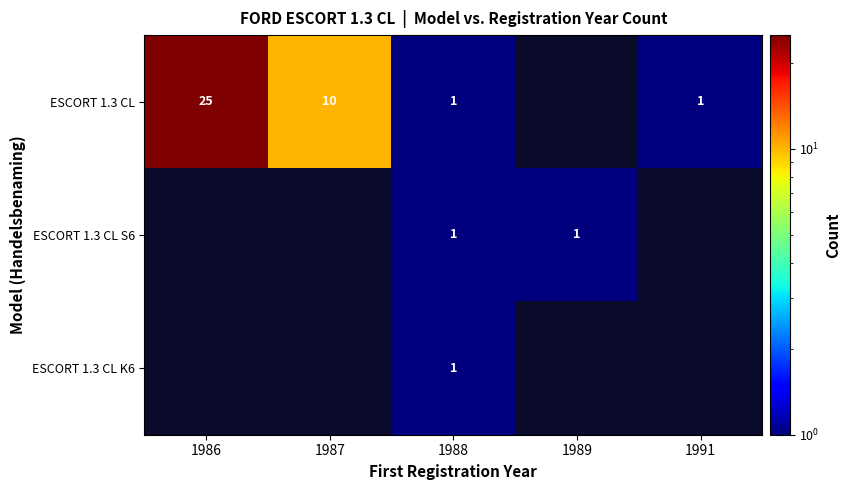

At how many categories does at least one series exceed 21?

1